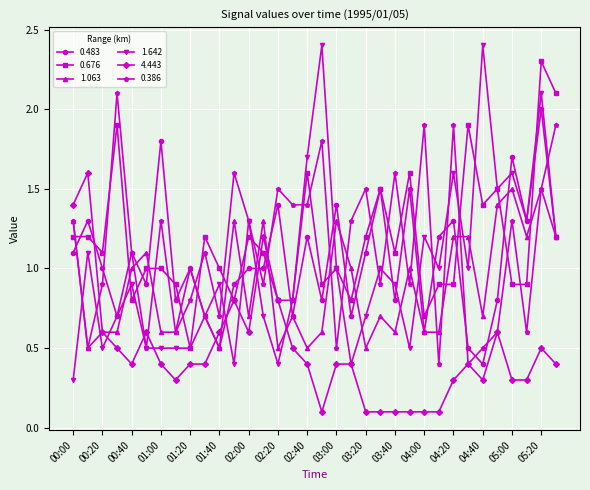

How many distinct data groups are displayed?

6